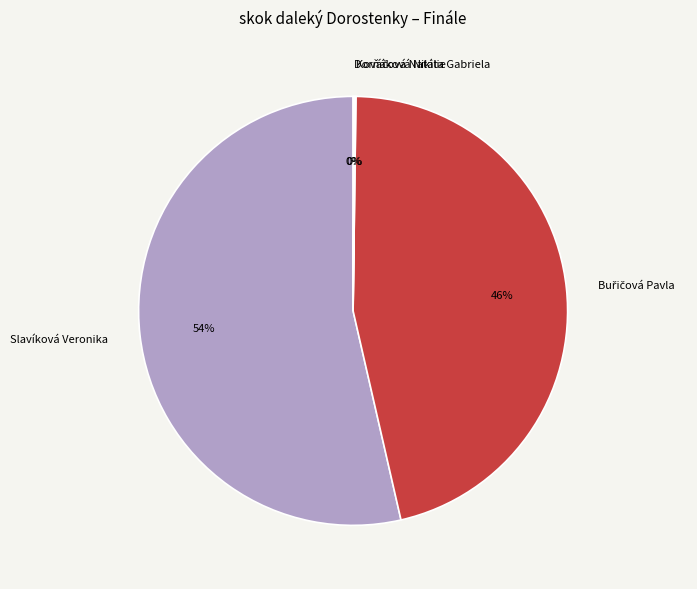

What is the largest slice in the pie chart?

Slavíková Veronika